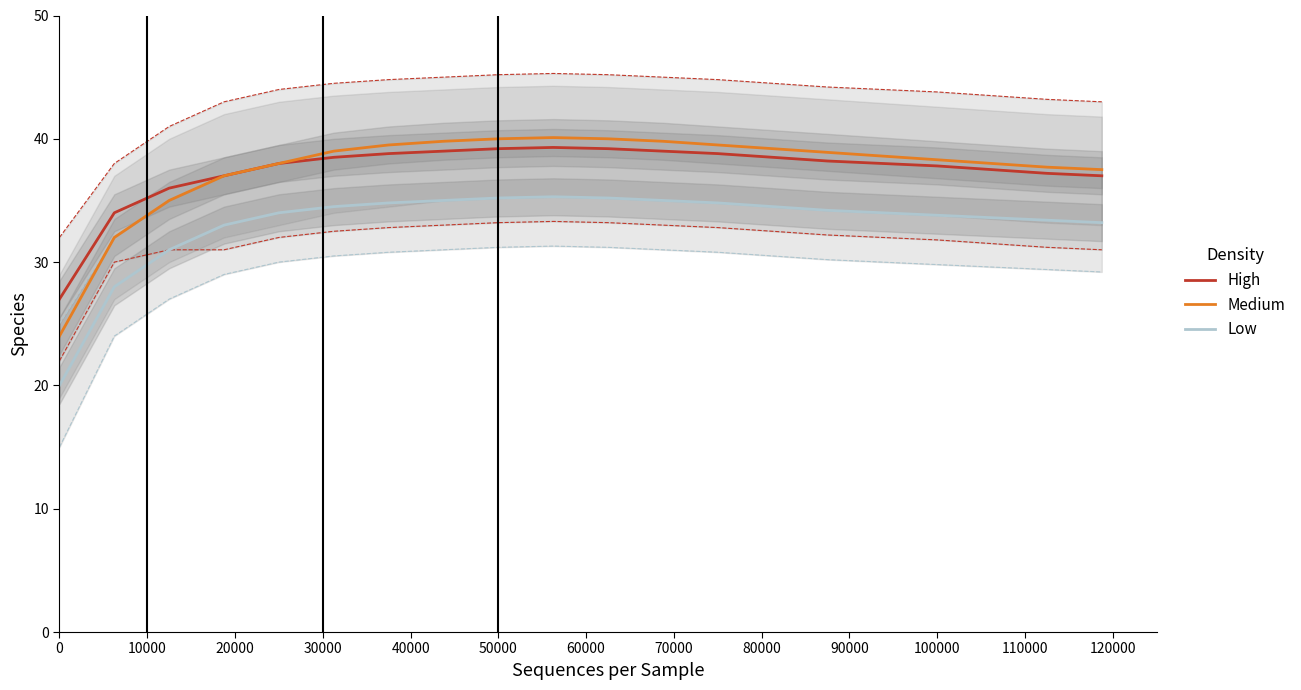

How many lines are shown in the chart?

3